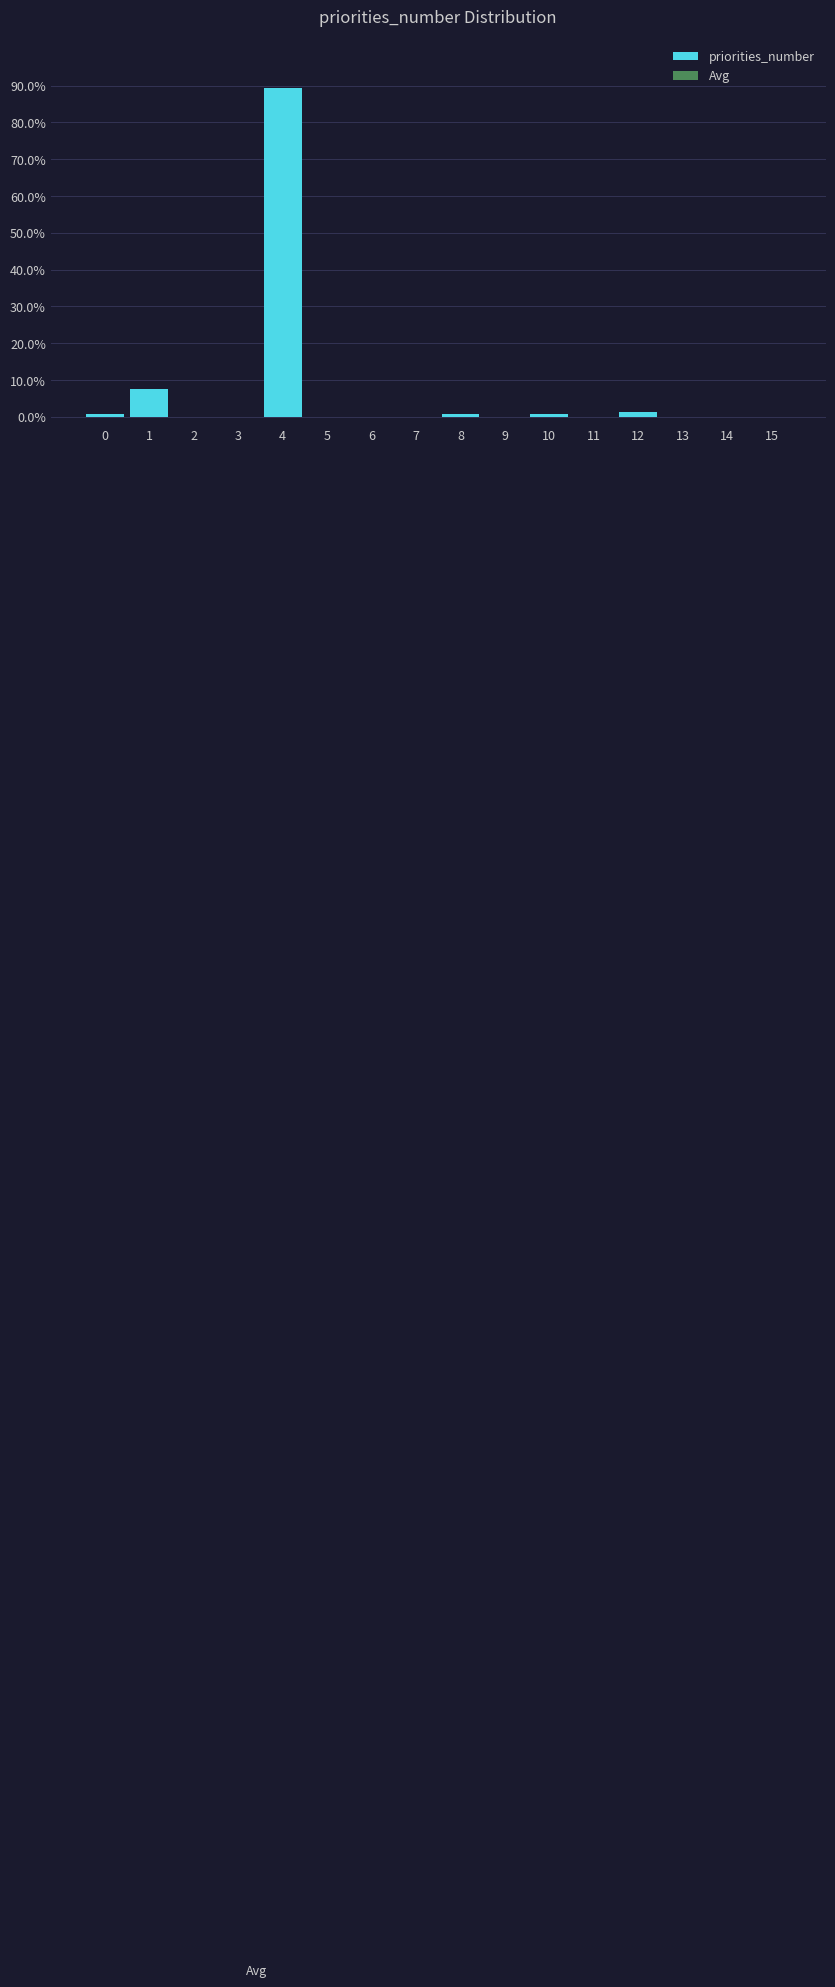

Reading right to left, list all the values displayed in this chart.

15=0.0	14=0.0	13=0.0	12=1.3	11=0.0	10=0.6	9=0.0	8=0.6	7=0.0	6=0.0	5=0.0	4=89.3	3=0.0	2=0.0	1=7.5	0=0.6